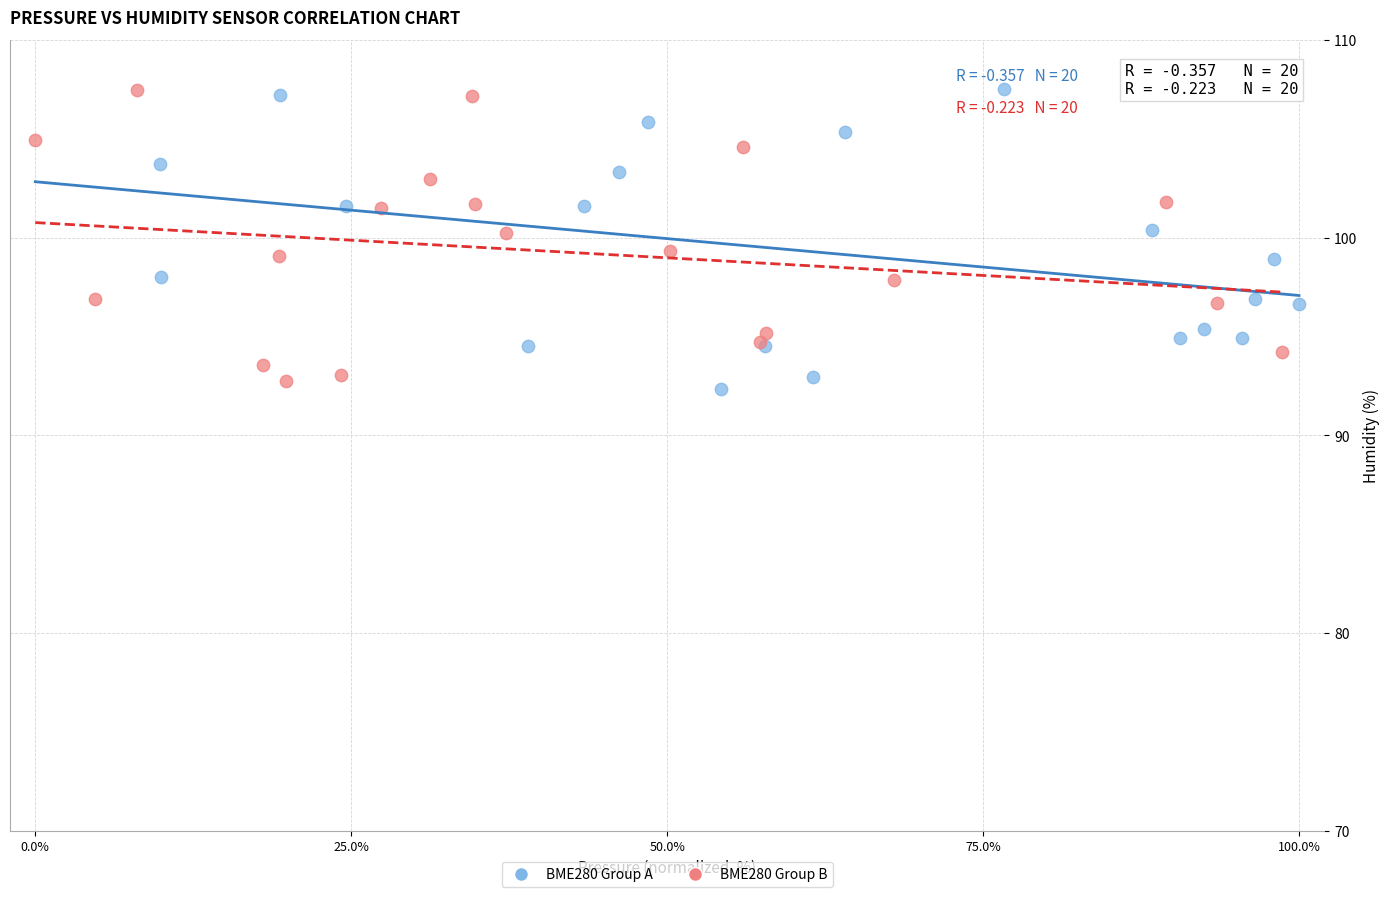

What are all the series names shown in the legend?

BME280 Group A, BME280 Group B